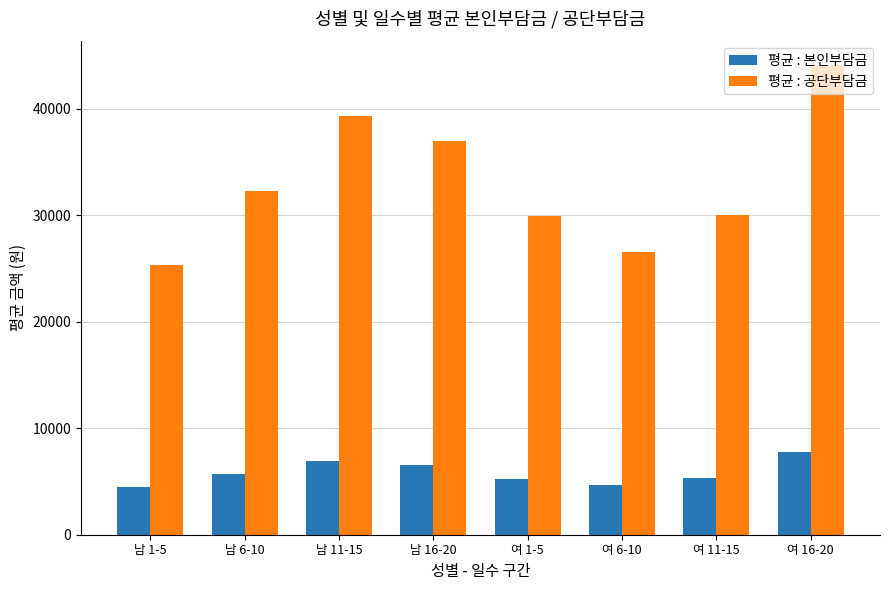

What is the difference between the highest and lowest values at 남 16-20?

30460.0